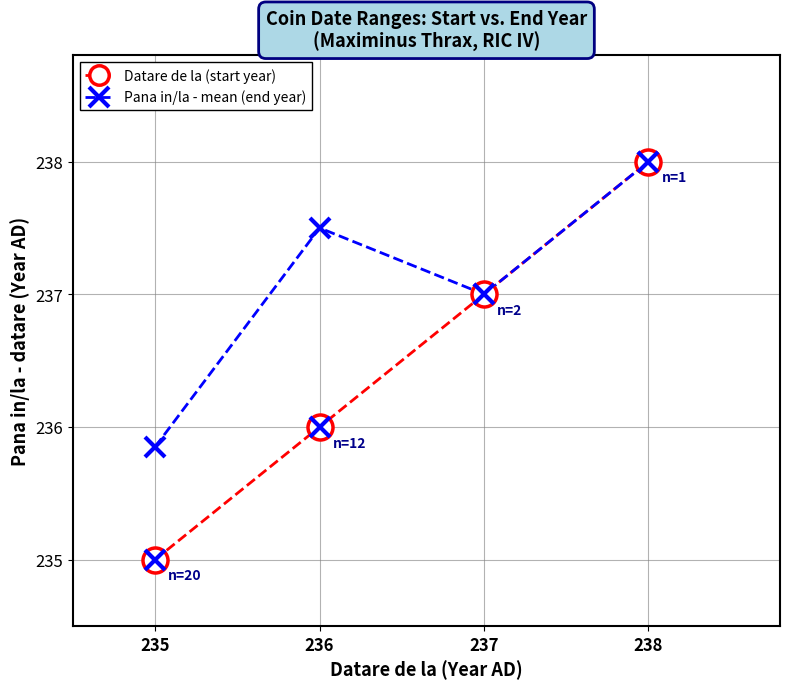

Which series changed the most between 236 and 237?

Datare de la (start year)